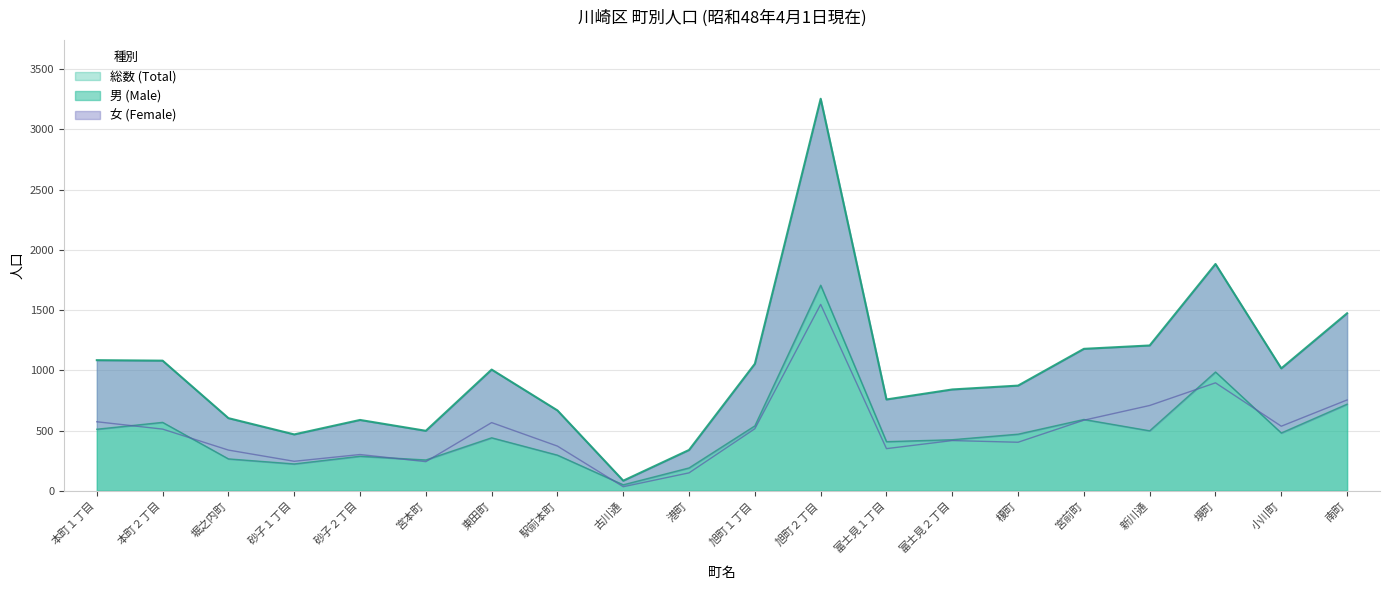

What is the difference between the 総数 (Total) values at 境町 and 宮前町?

704